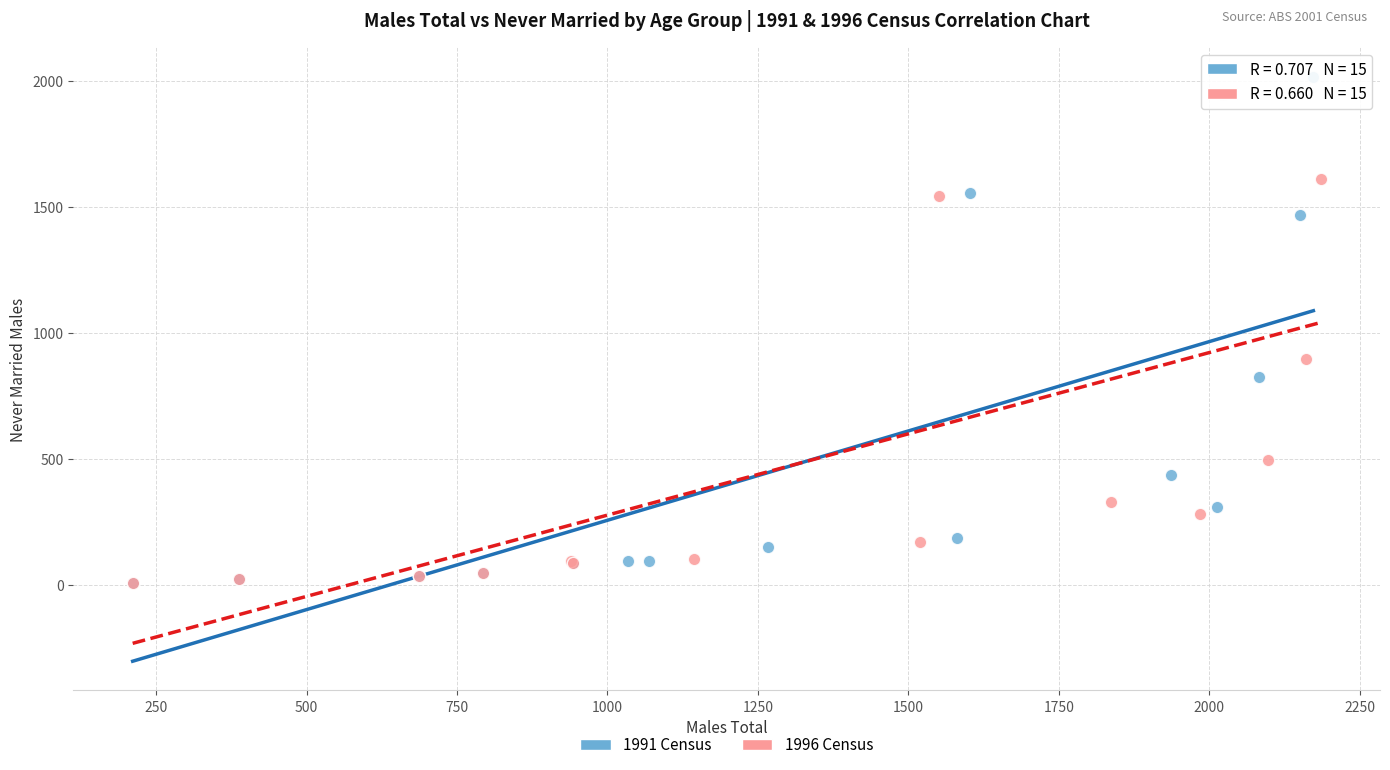

What are all the series names shown in the legend?

1991 Census, 1996 Census